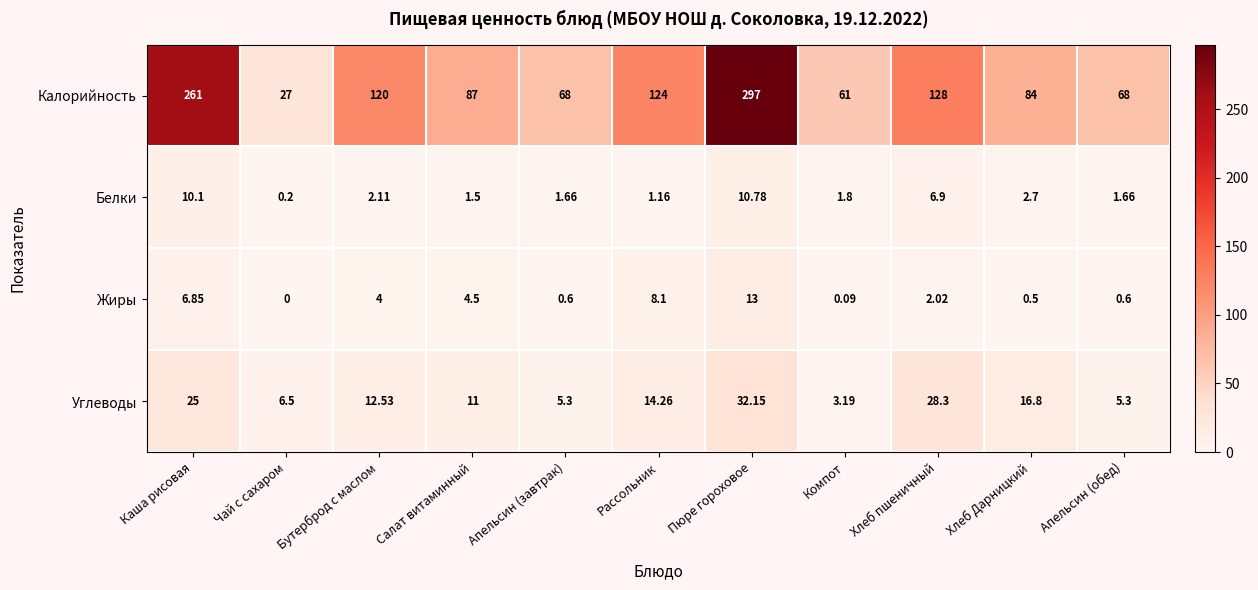

Which series has the widest spread of values?

Калорийность